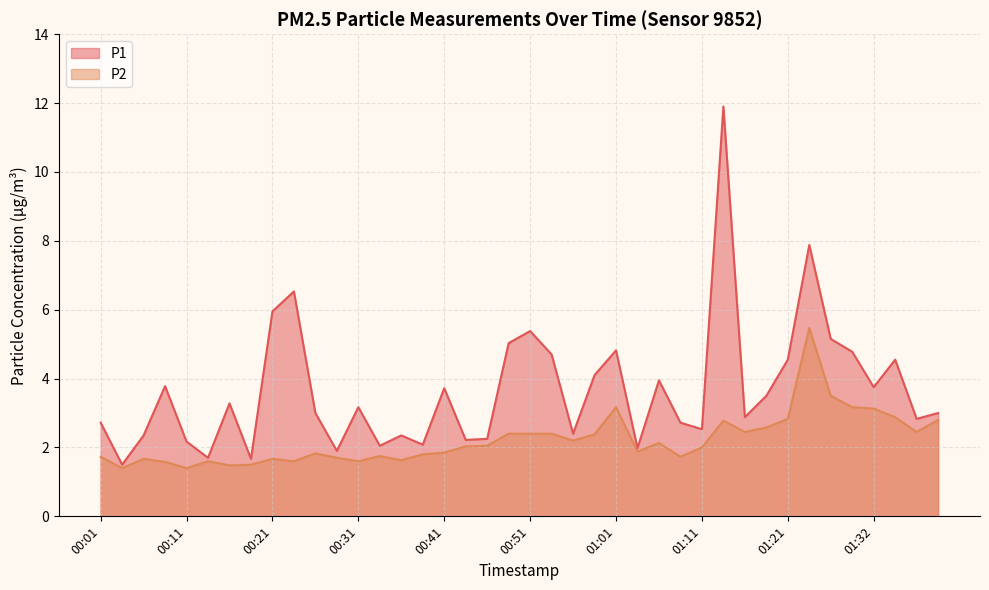

True or false: P1 and P2 cross at least once.

False